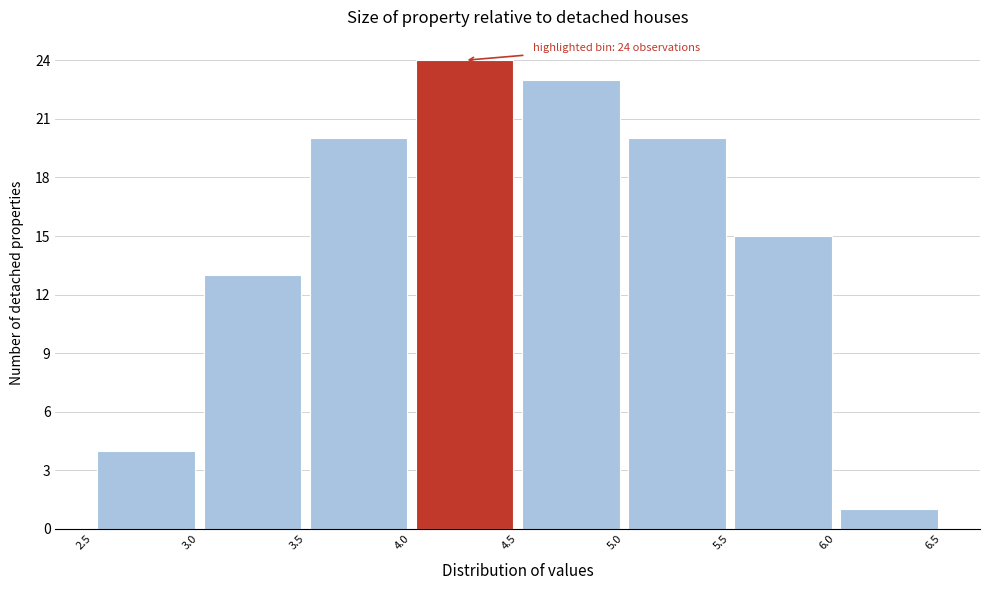

Over which range of the x-axis is the bar tallest?

4.0 to 4.5